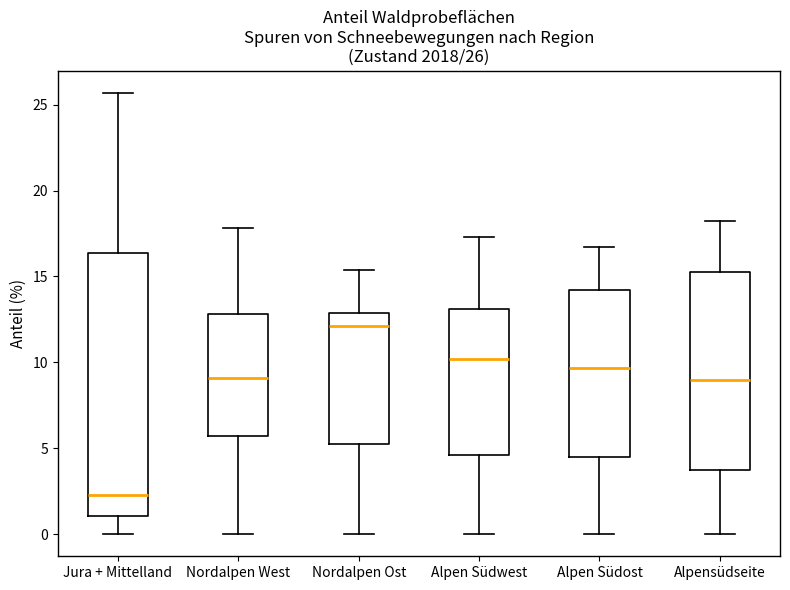

Comparing the boxes themselves (not the whiskers), which one is the tallest?

Jura + Mittelland